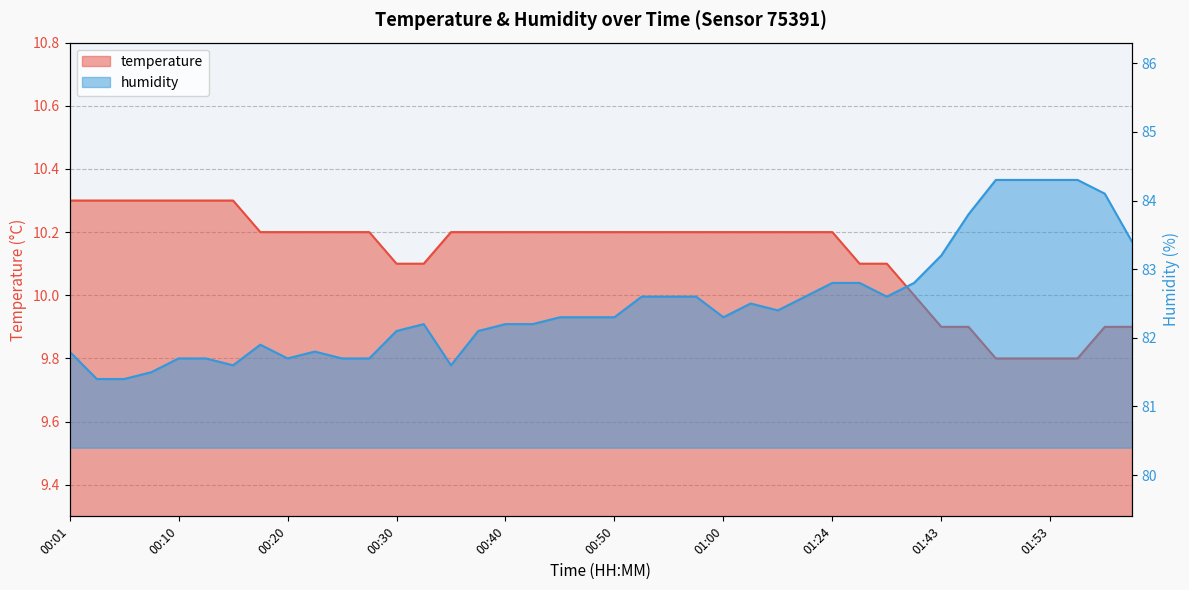

What is the label of the 25th point from the left?

01:00